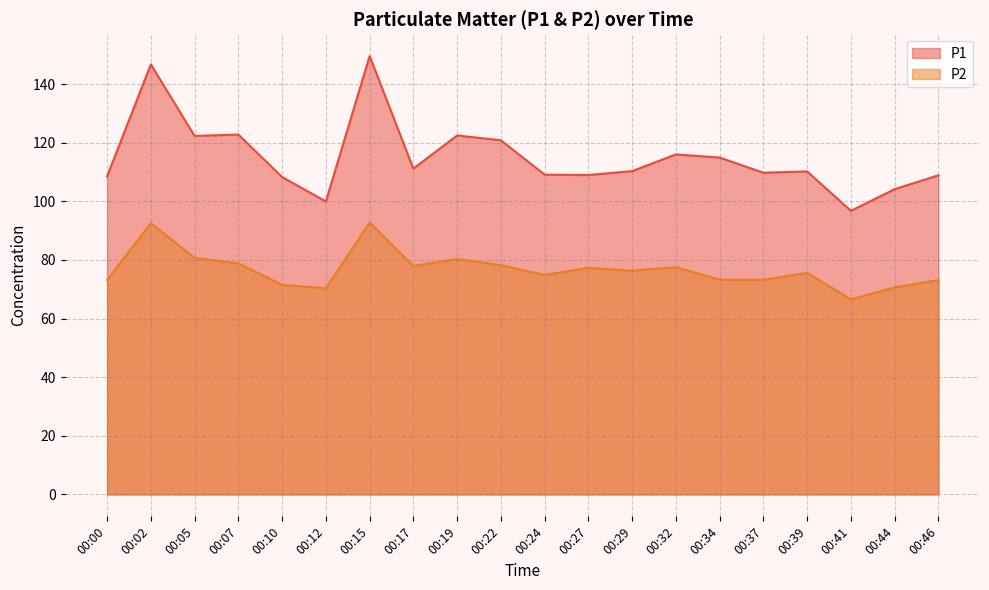

Is the value of P1 at 00:10 greater than the value of P2 at 00:02?

Yes